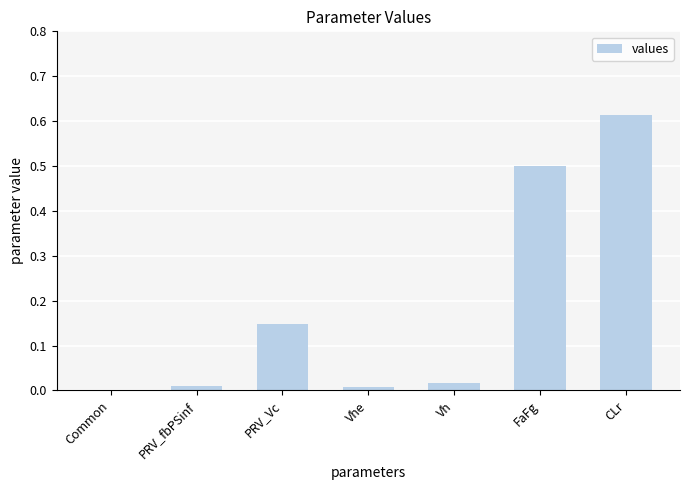

Count the number of categories in the chart.

7